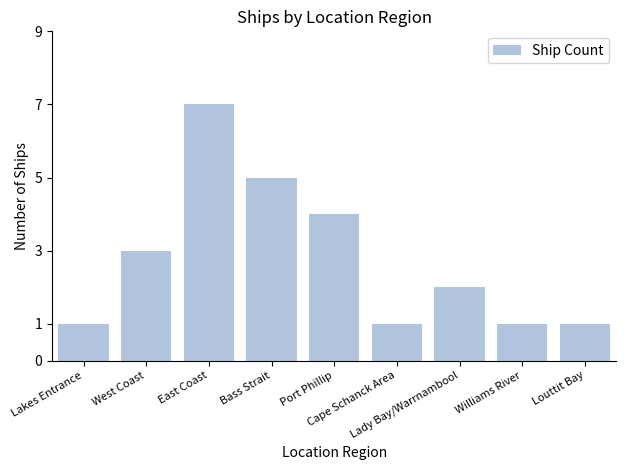

What is the sum of the values at East Coast and Bass Strait?

12